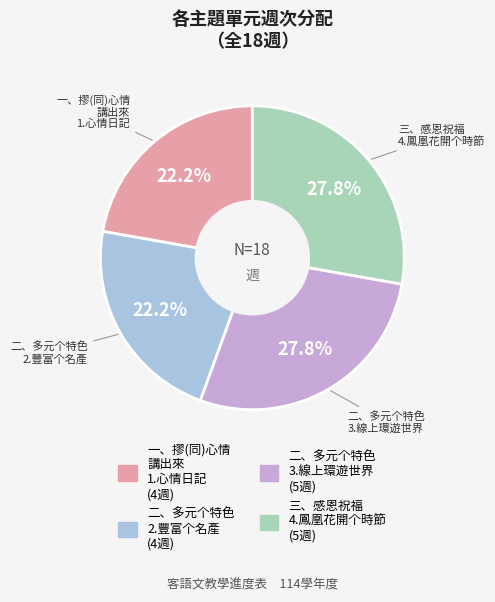

To the nearest percent, what is the difference between the largest and smallest slice percentages?

6%